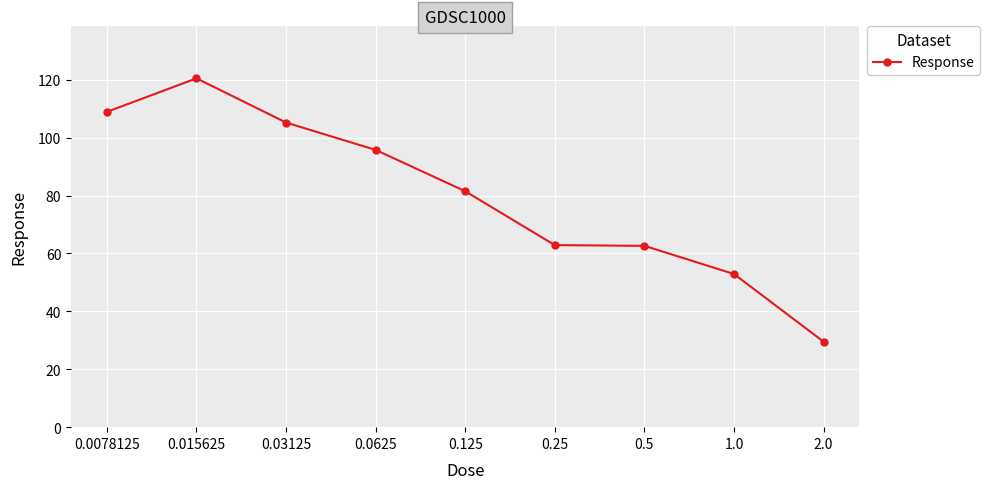

What is the smallest value displayed?

29.5